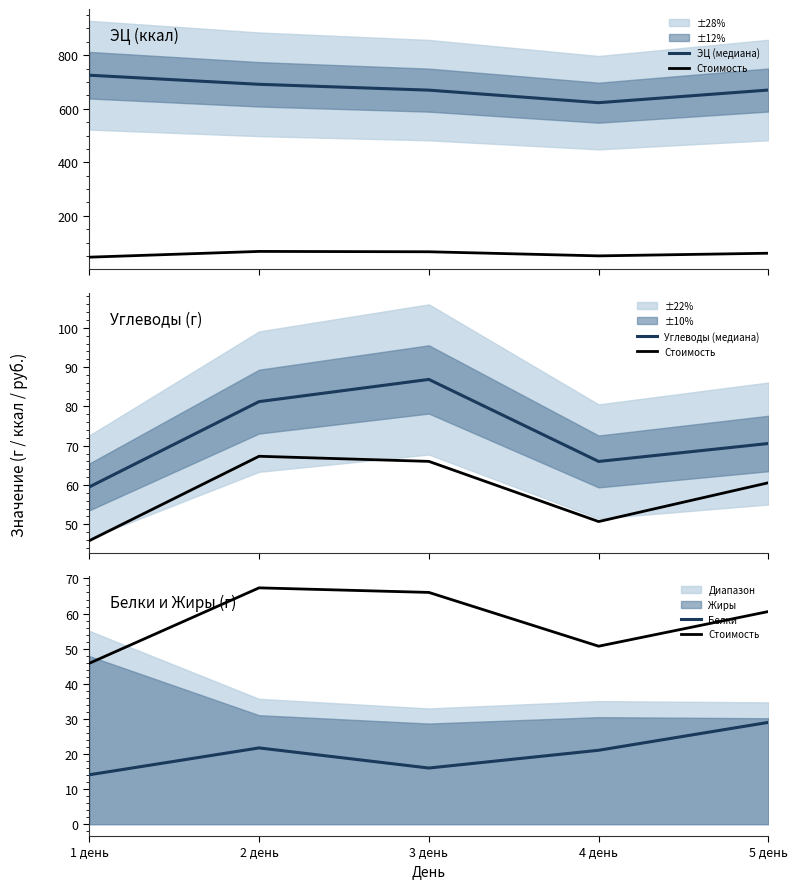

Reading left to right, transcribe all the data shown in this chart.

ЭЦ (медиана): 1 день=725.3	2 день=691.3	3 день=669.5	4 день=622.6	5 день=669.9
Стоимость: 1 день=45.8	2 день=67.3	3 день=66.0	4 день=50.7	5 день=60.6
Углеводы (медиана): 1 день=59.5	2 день=81.2	3 день=86.9	4 день=66.0	5 день=70.6
Белки: 1 день=14.1	2 день=21.7	3 день=16.0	4 день=21.1	5 день=29.0